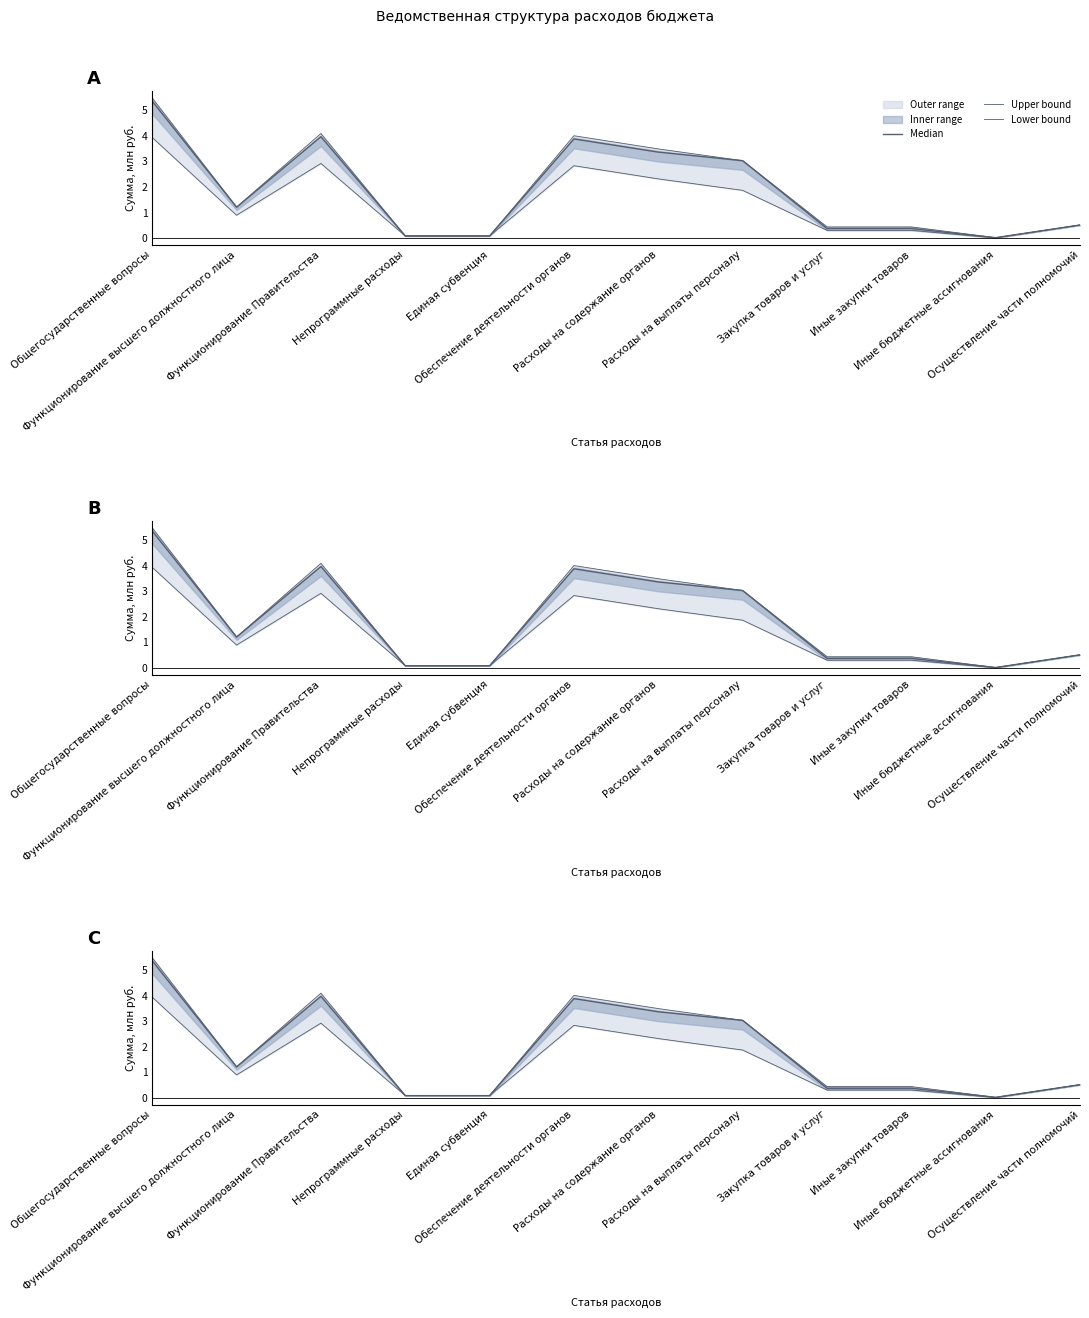

Does the chart display data point markers on the line(s)?

No